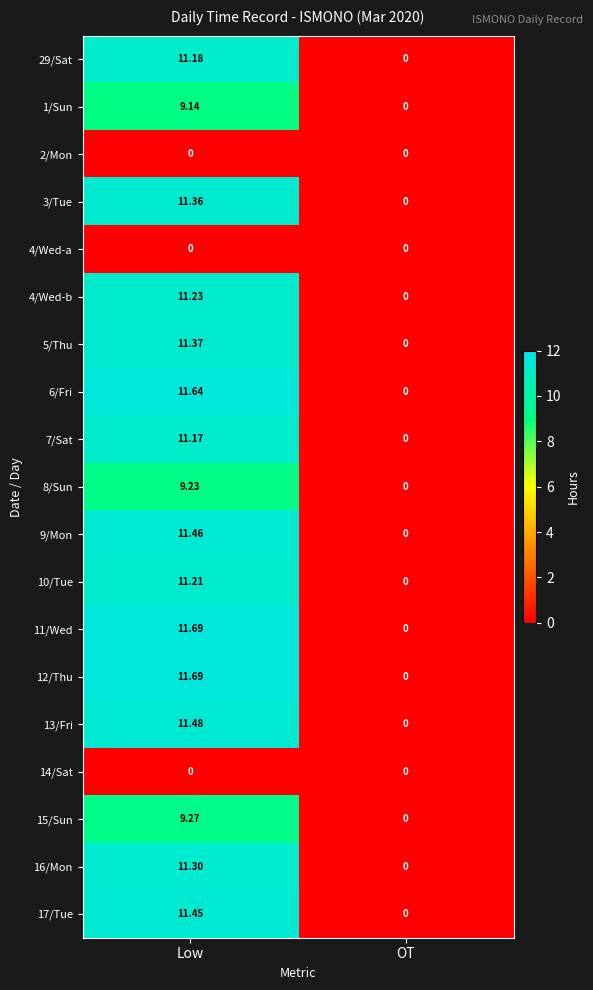

Which category has the lowest value in the 3/Tue series?

OT